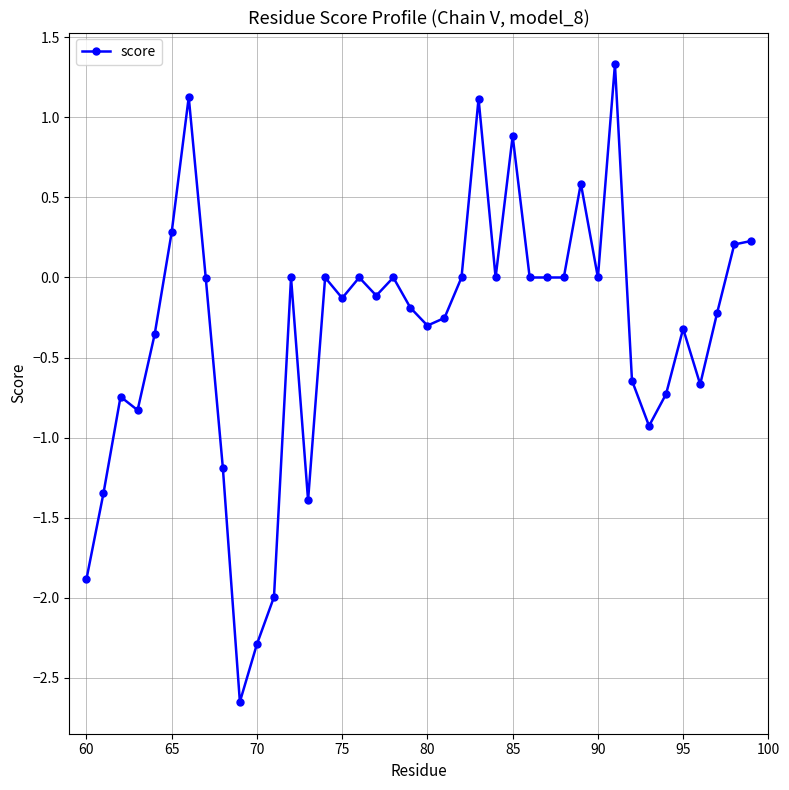

What is the greatest value displayed?

1.3